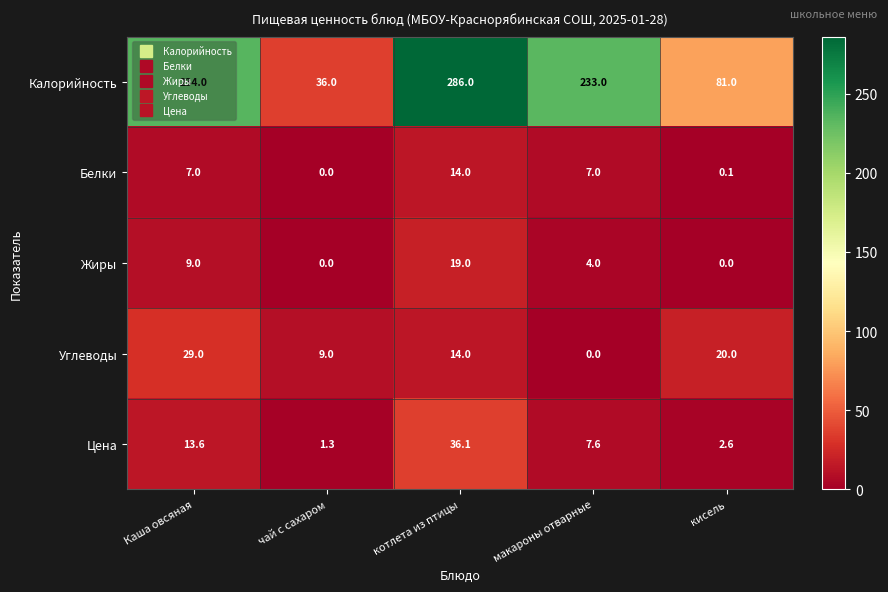

At which label is Углеводы closest to 14?

котлета из птицы